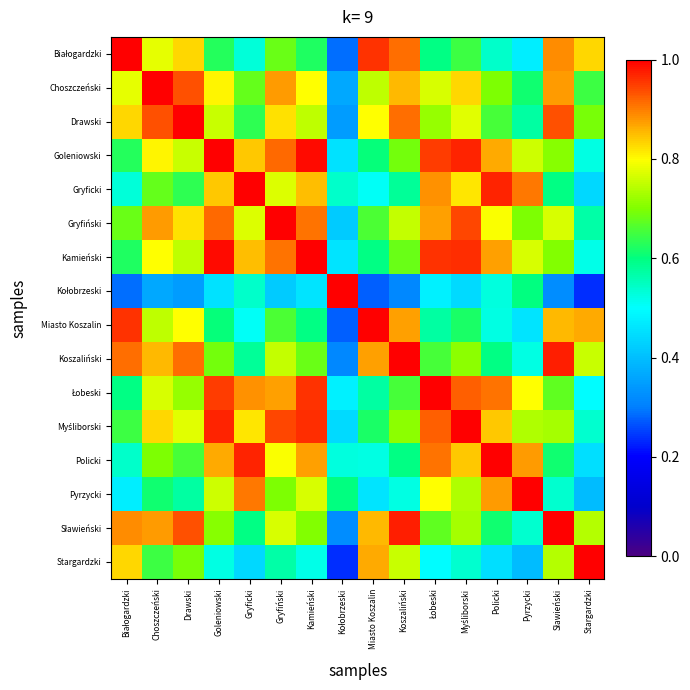

At Drawski, list the series in order from largest to smallest.

Drawski, Choszczeński, Sławieński, Koszaliński, Białogardzki, Gryfiński, Miasto Koszalin, Myśliborski, Goleniowski, Kamieński, Łobeski, Stargardzki, Policki, Gryficki, Pyrzycki, Kołobrzeski